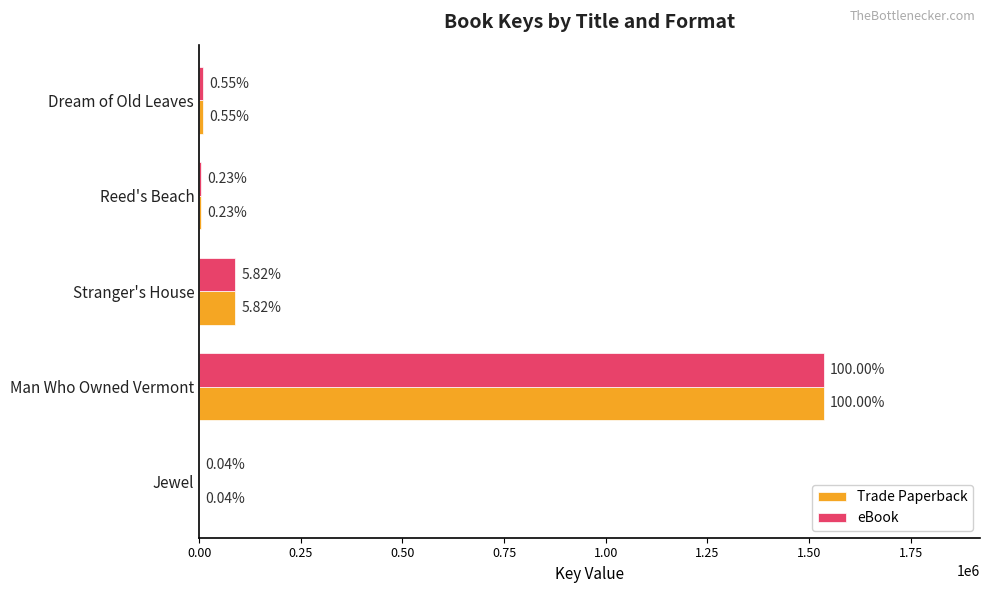

What are all the series names shown in the legend?

Trade Paperback, eBook